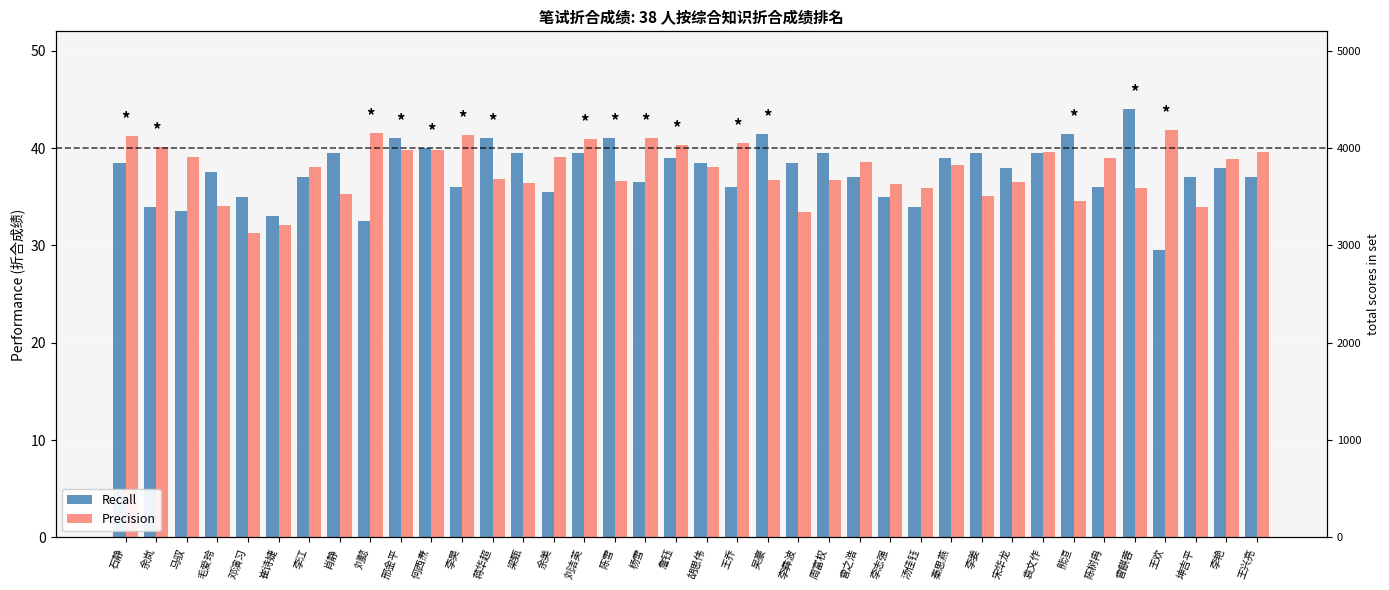

What is the maximum value shown in the chart?

44.0